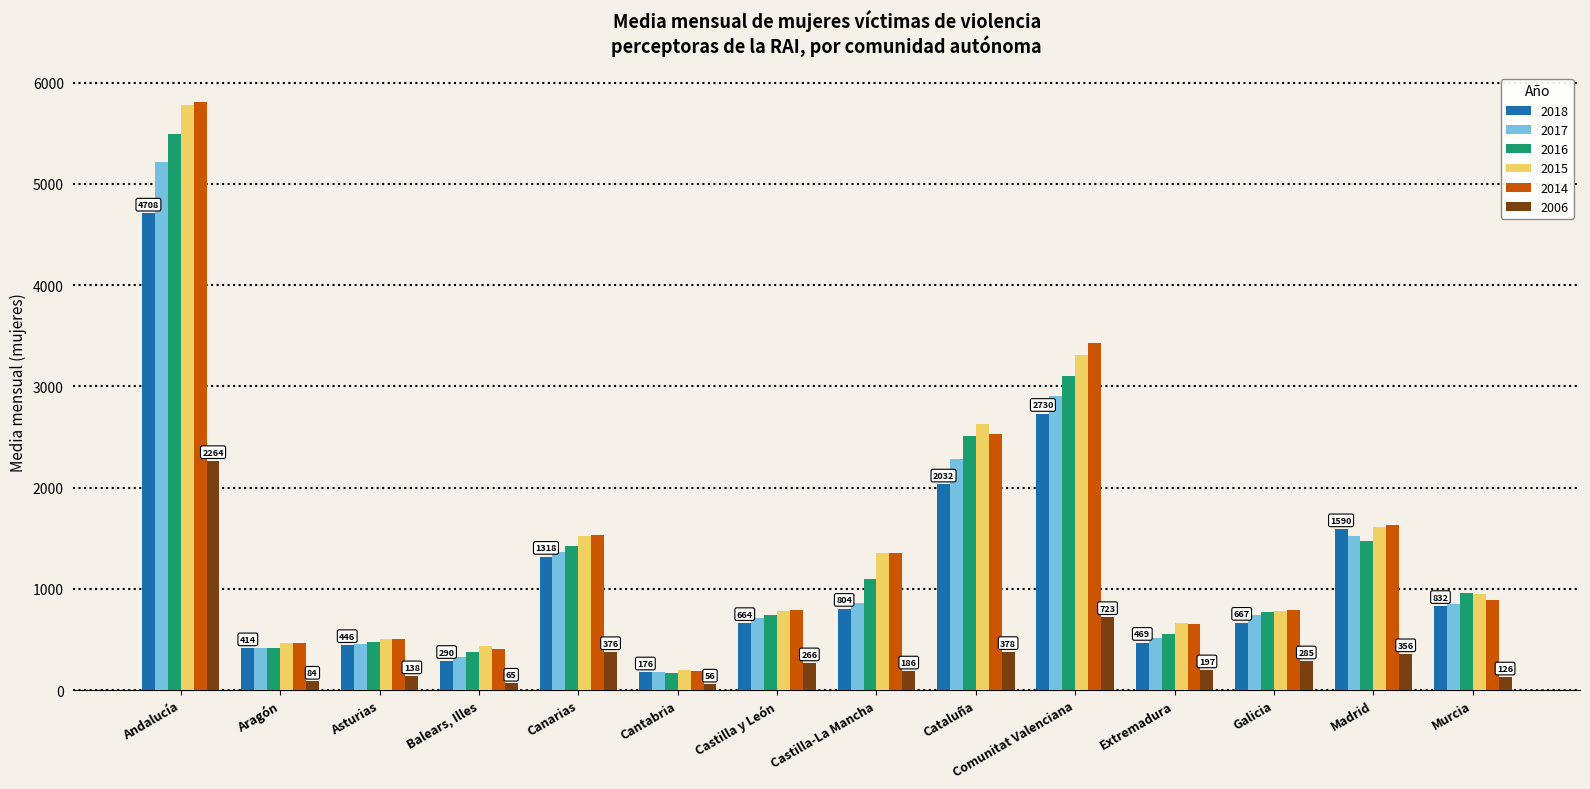

How many distinct data groups are displayed?

6